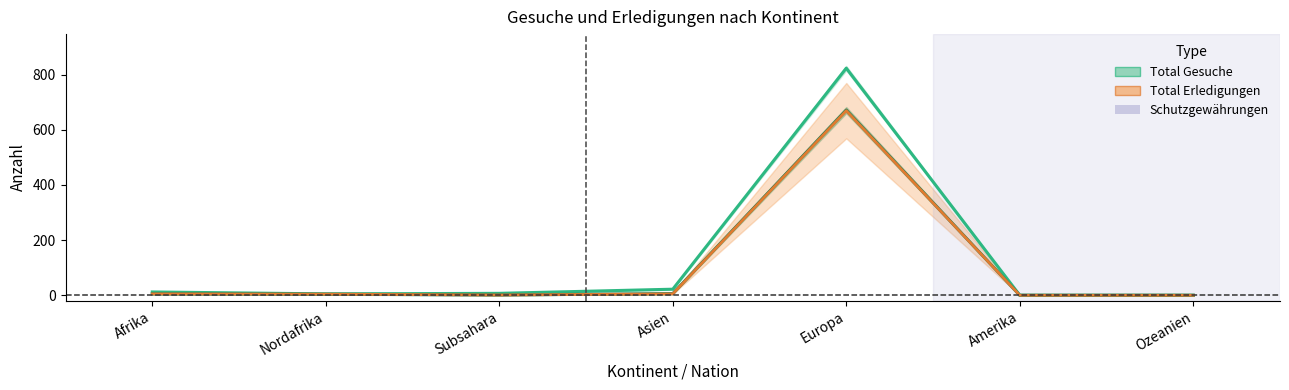

Between Nordafrika and Ozeanien, which series saw the biggest shift?

Total Gesuche